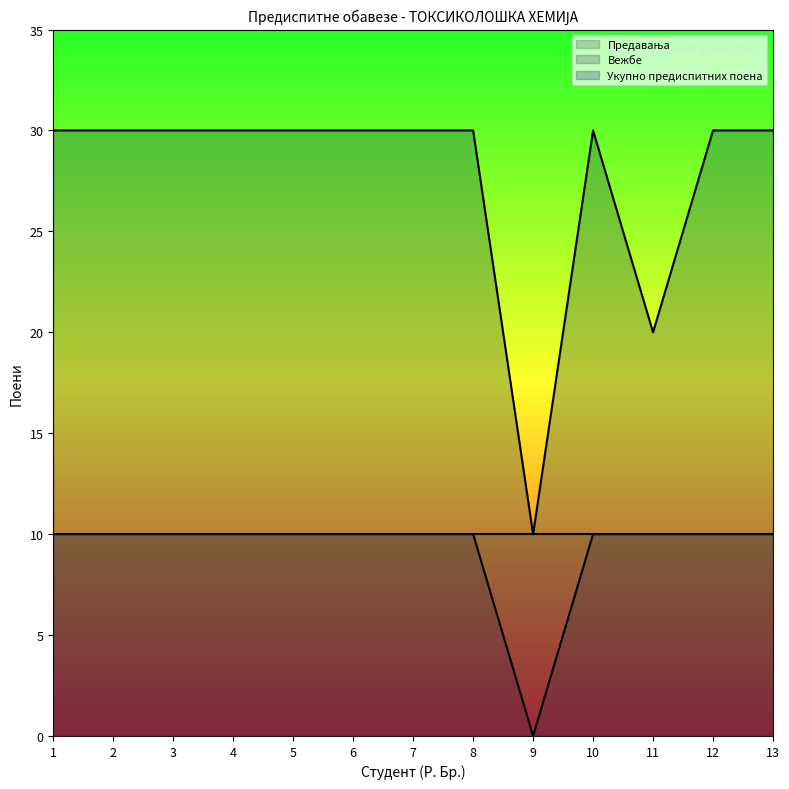

List the series in order of their overall mean, lowest first.

Вежбе, Укупно предиспитних поена